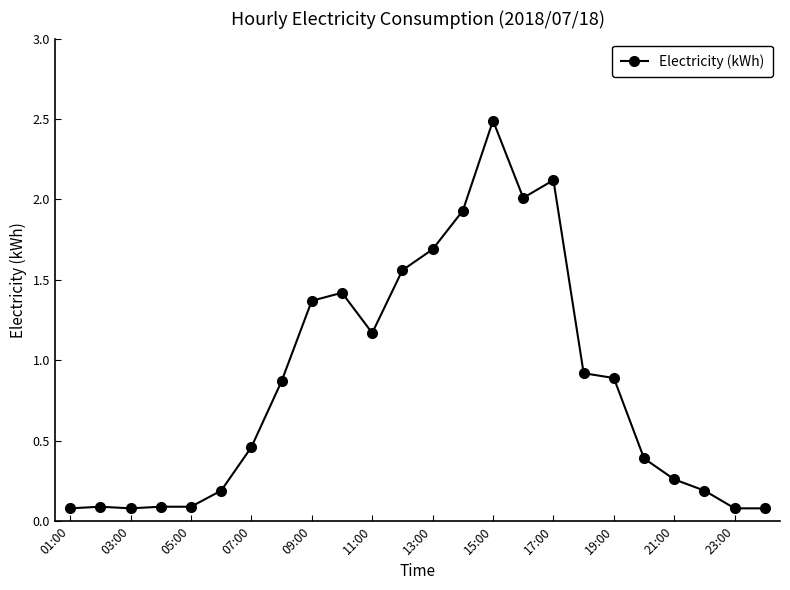

What is the difference between the second highest and second lowest values?

2.0